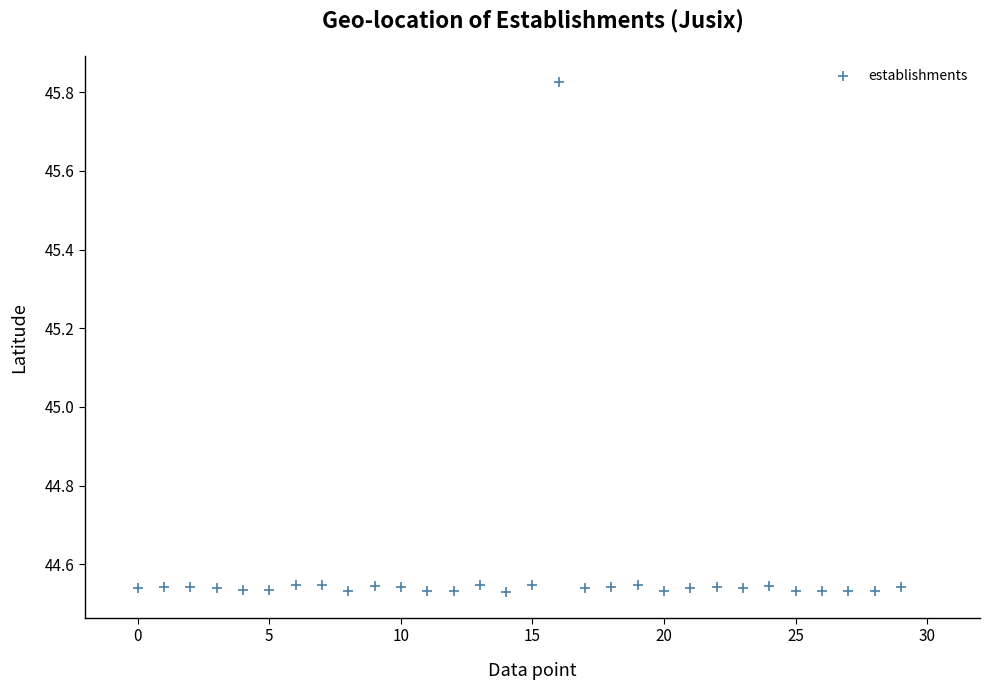

What is the range of Y values (max minus min)?

1.3